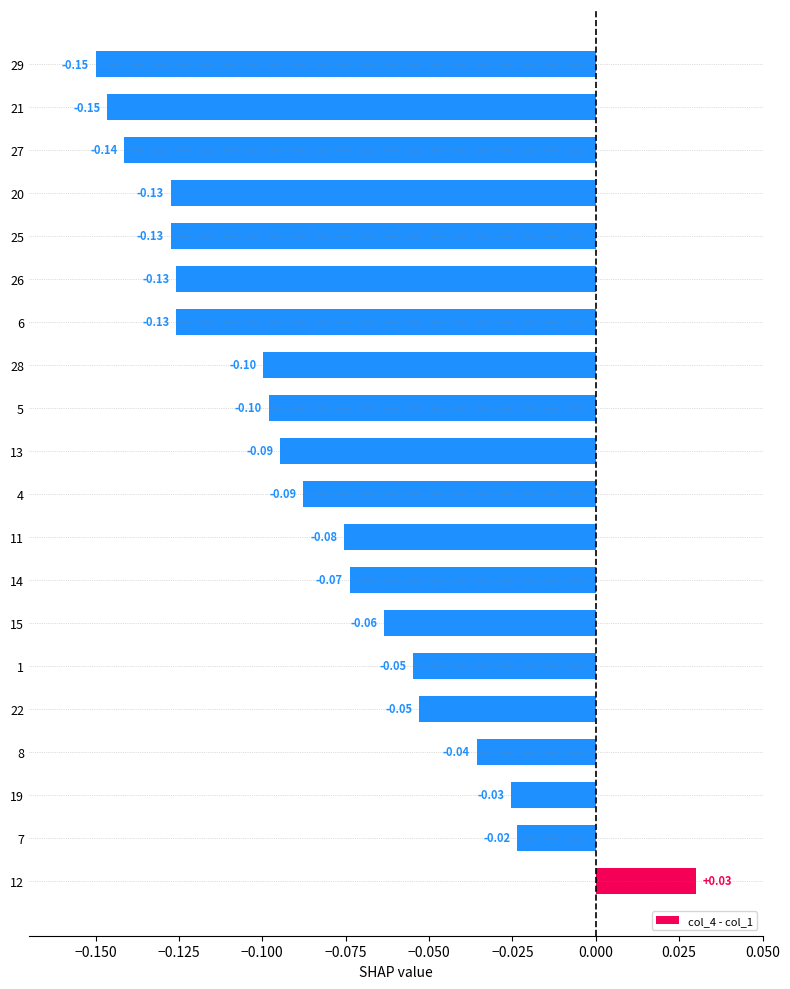

What is the sum of all values?

-1.7